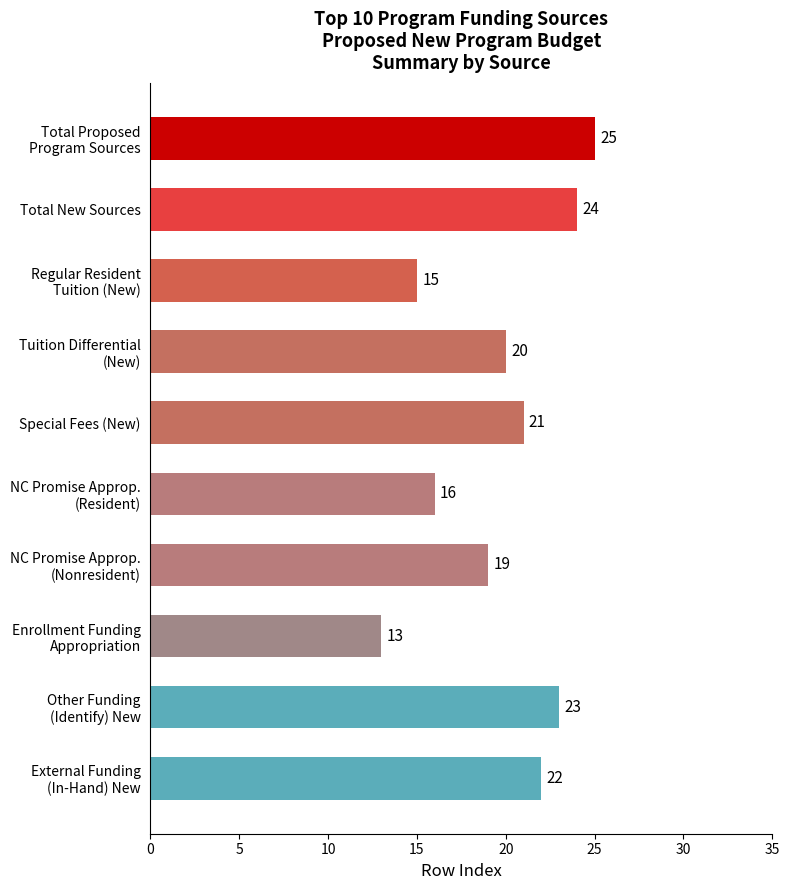

How many data points are less than 21?

5